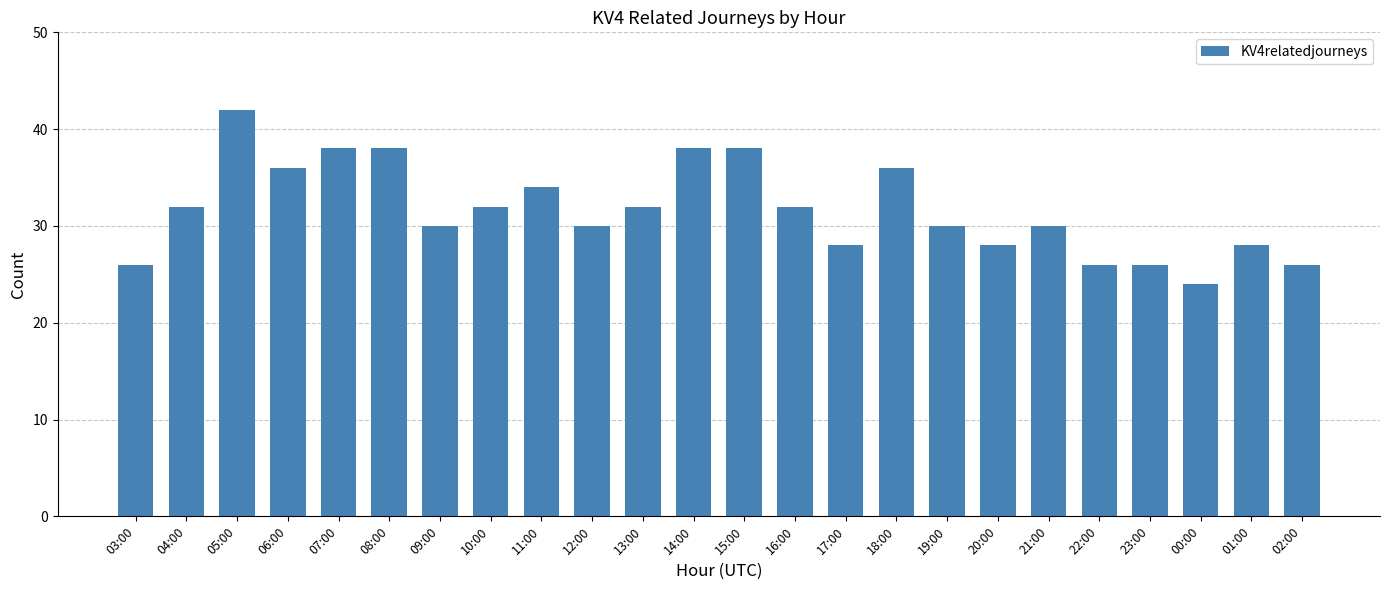

The value at 21:00 is 16. True or false?

False